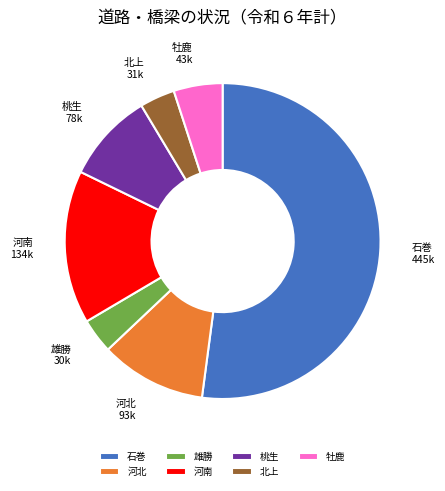

Which category has the biggest portion of the pie?

石巻